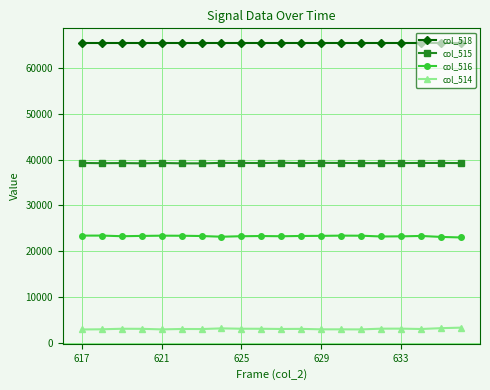

Count the number of data series in this chart.

4